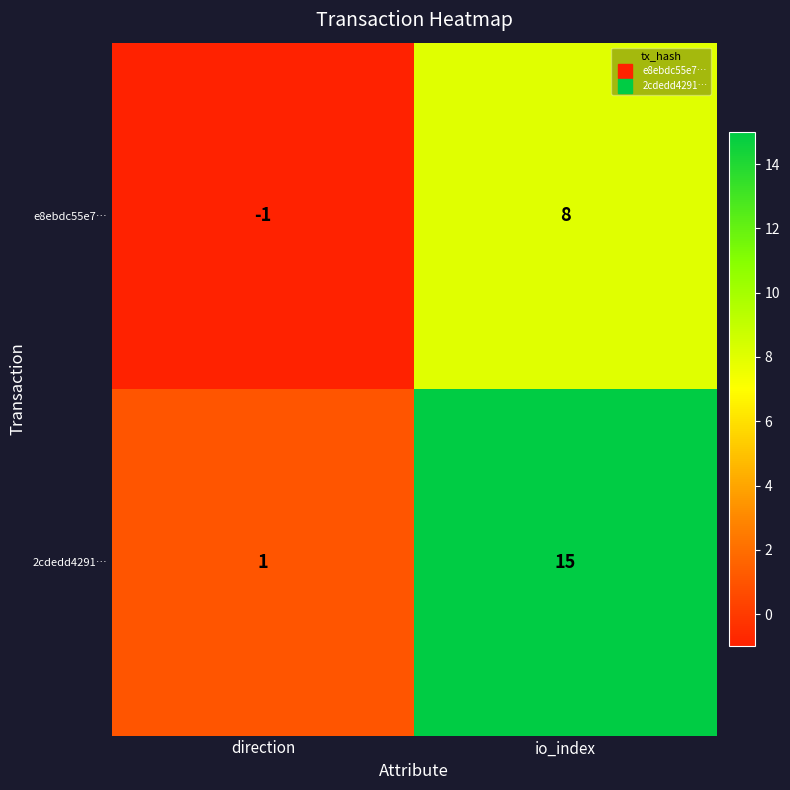

What is the total value across all series at io_index?

23